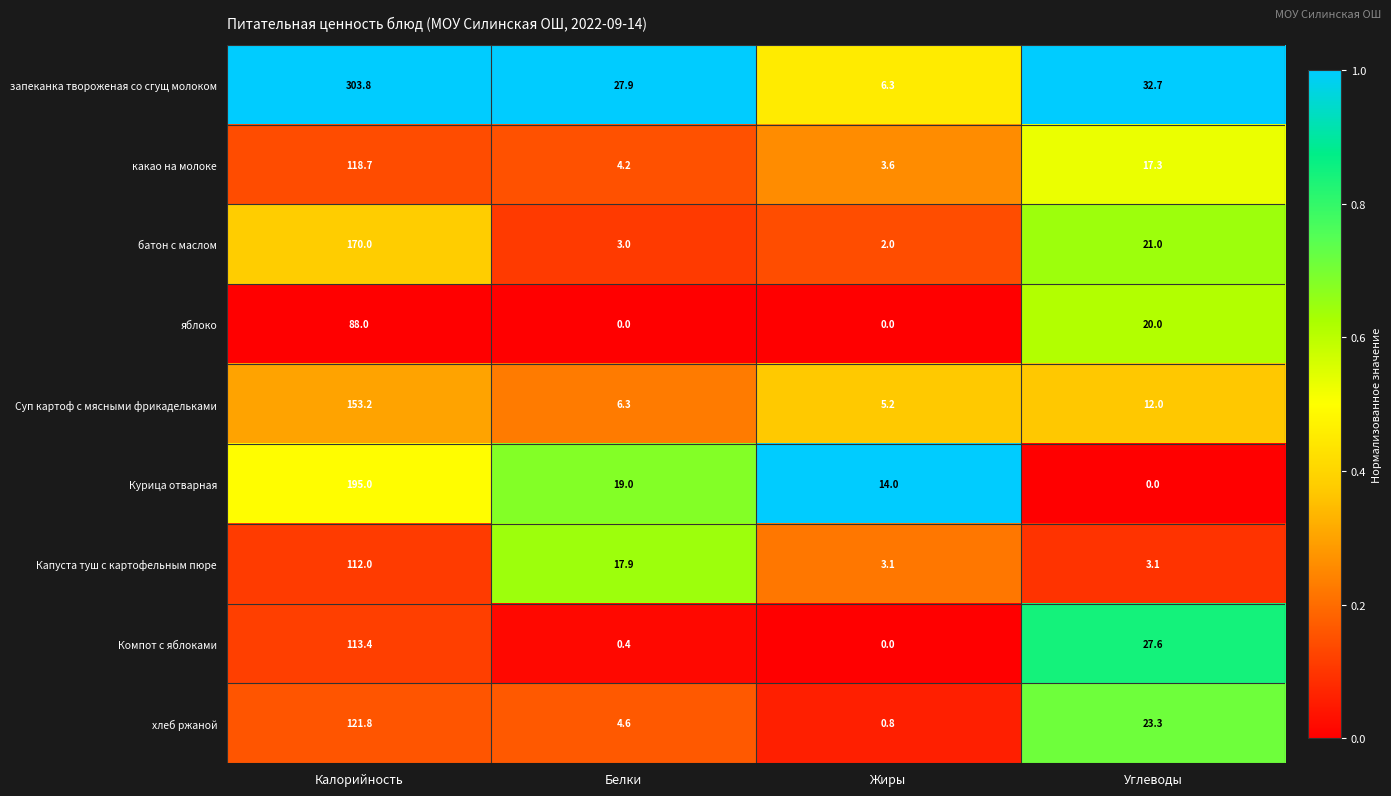

What is the spread (max minus min) of values at Белки?

27.9